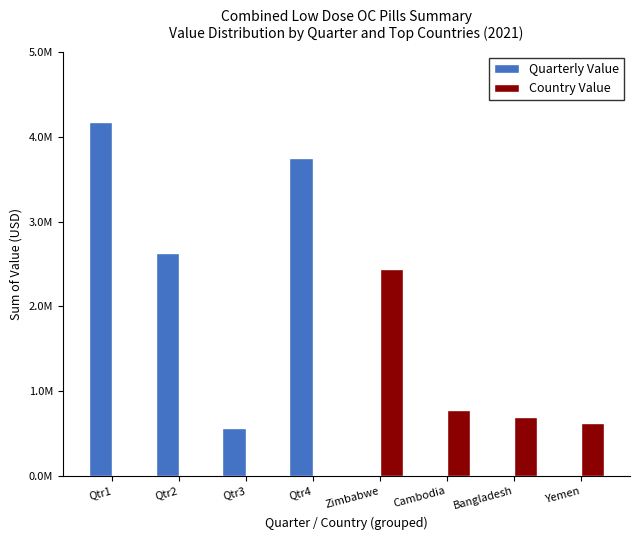

What is the difference between the maximum and second lowest values in the Country Value series?

2439460.8